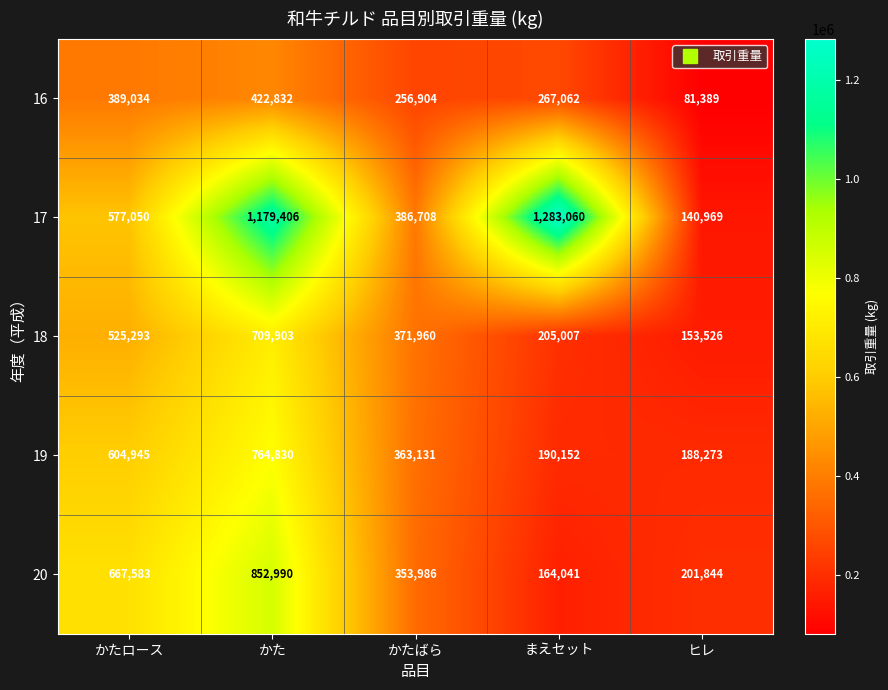

Which series changed the most between かたロース and まえセット?

17